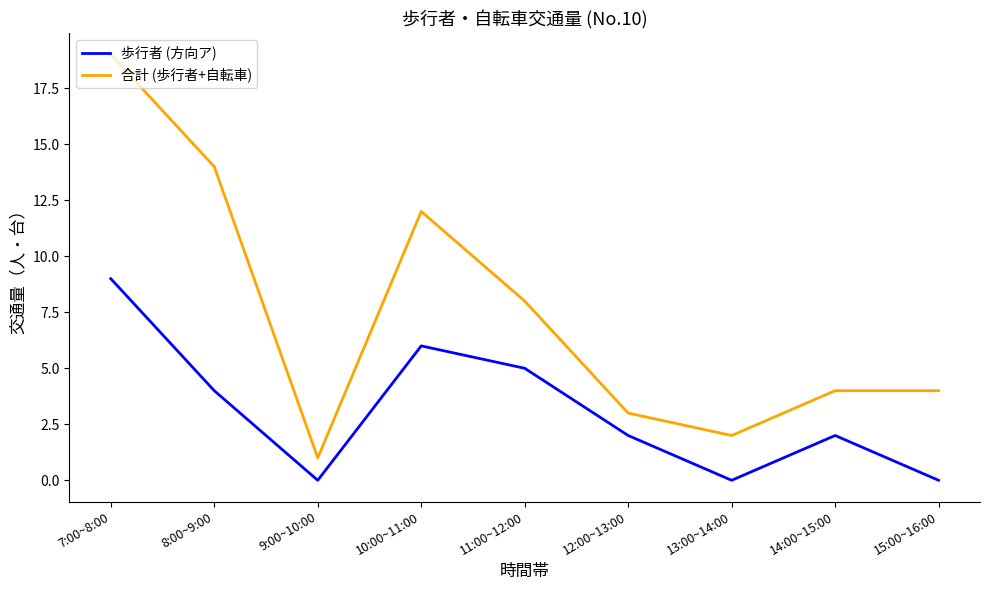

What is the average value of the 歩行者 (方向ア) series?

3